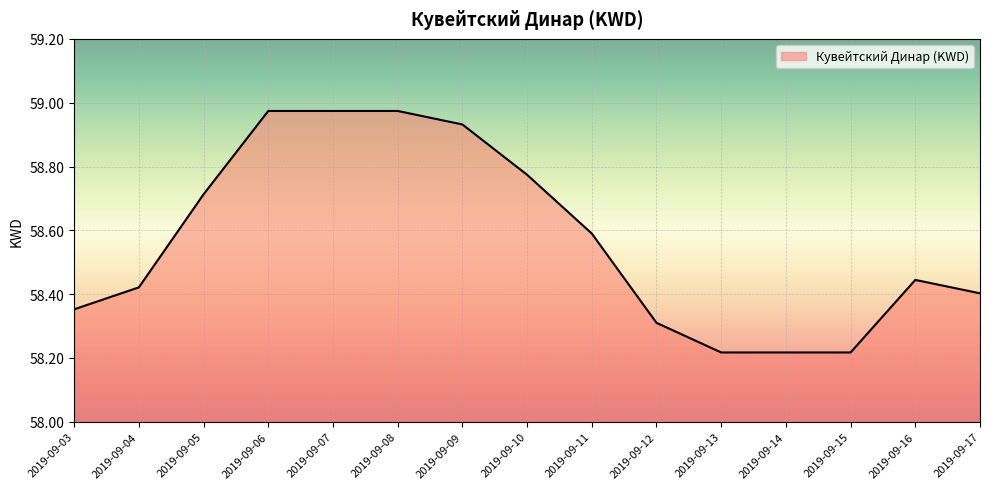

What is the difference between the maximum and minimum values?

0.8